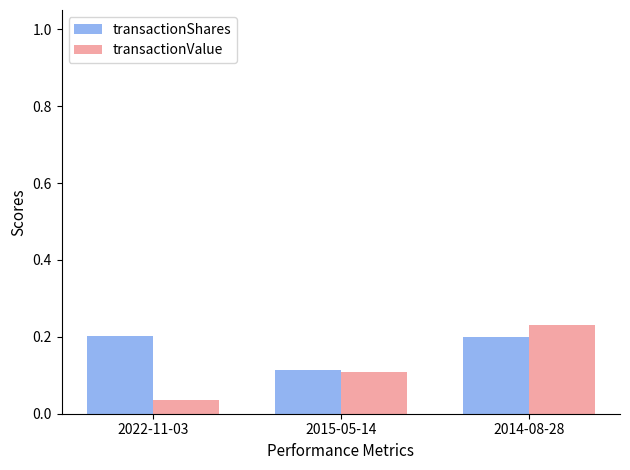

Which series has the largest range (max minus min)?

transactionValue